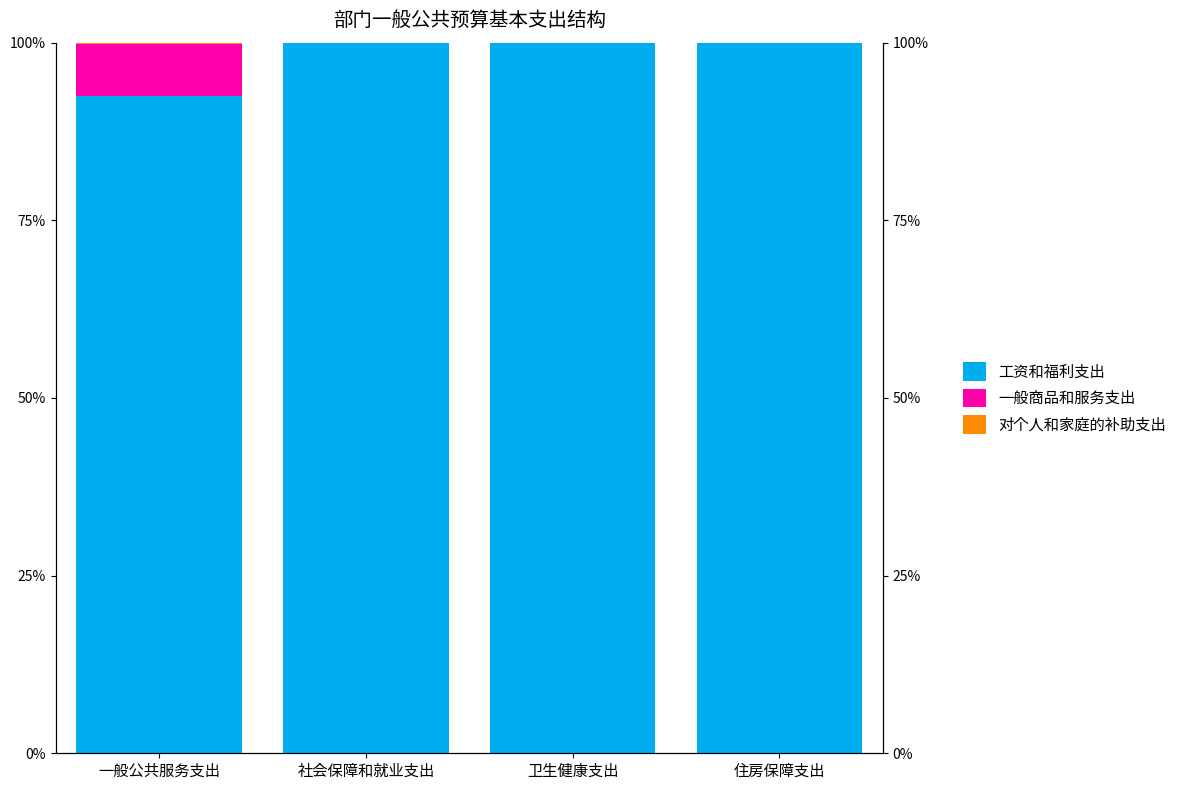

What is the label of the 2nd bar from the left?

社会保障和就业支出